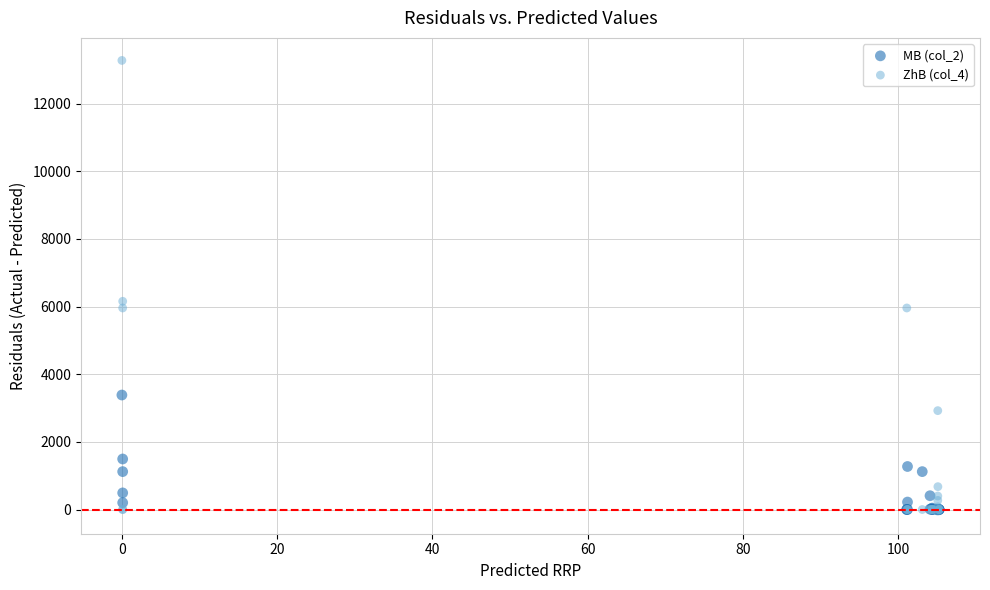

What are all the series names shown in the legend?

MB (col_2), ZhB (col_4)